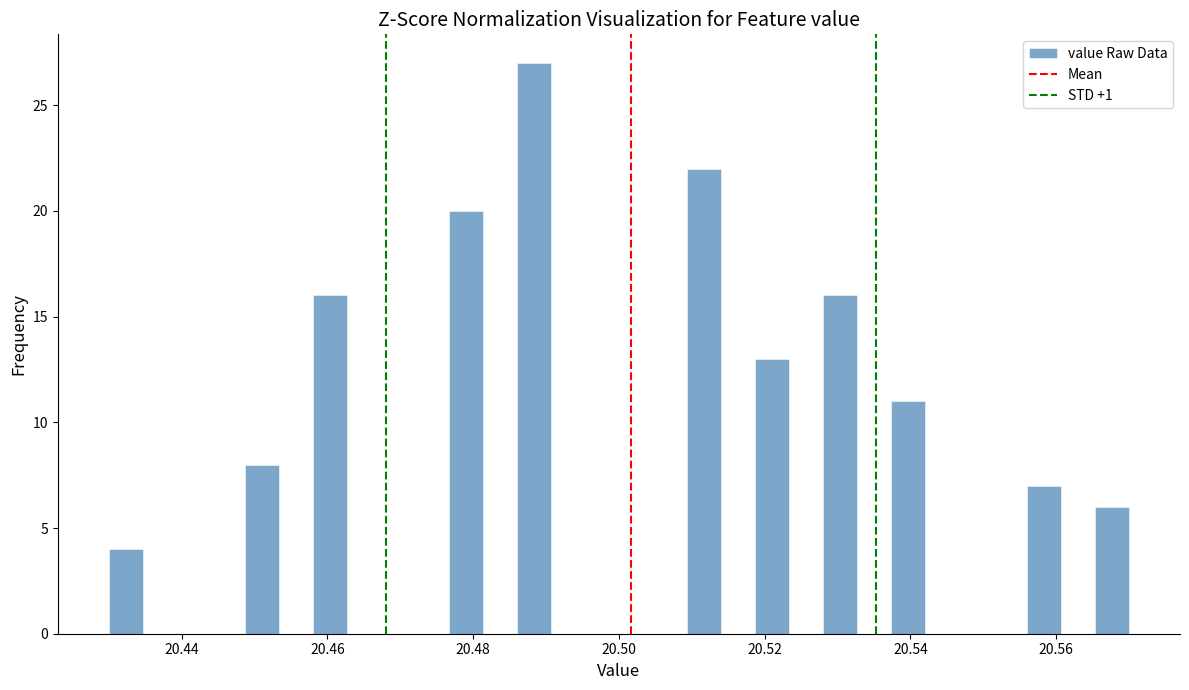

Around what value on the x-axis is the tallest bar? Give the approximate position of its centre, as read against the axis.

20.488